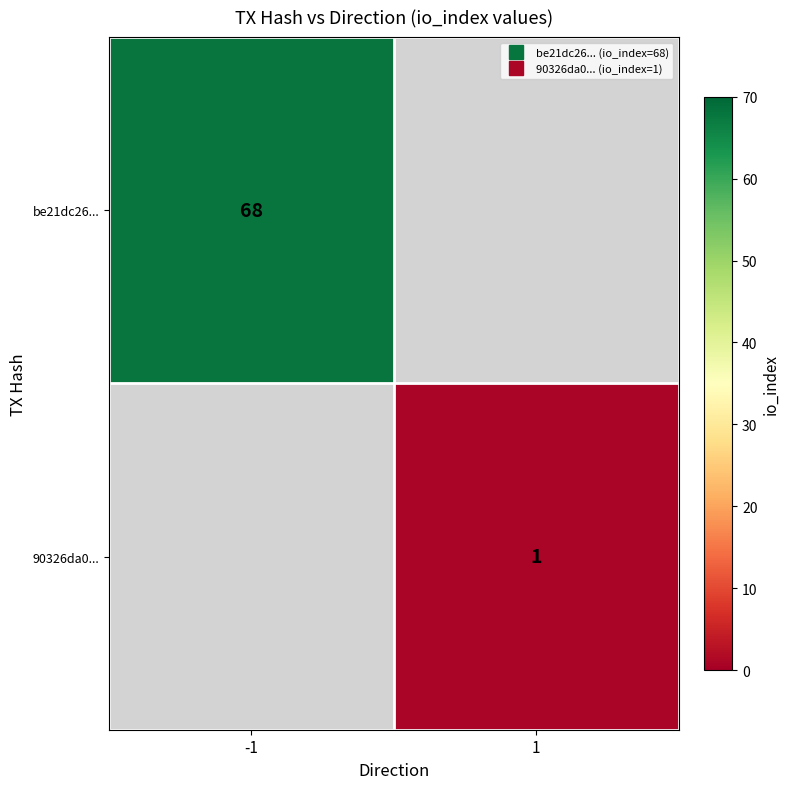

What is the minimum value for be21dc26...?

68.0